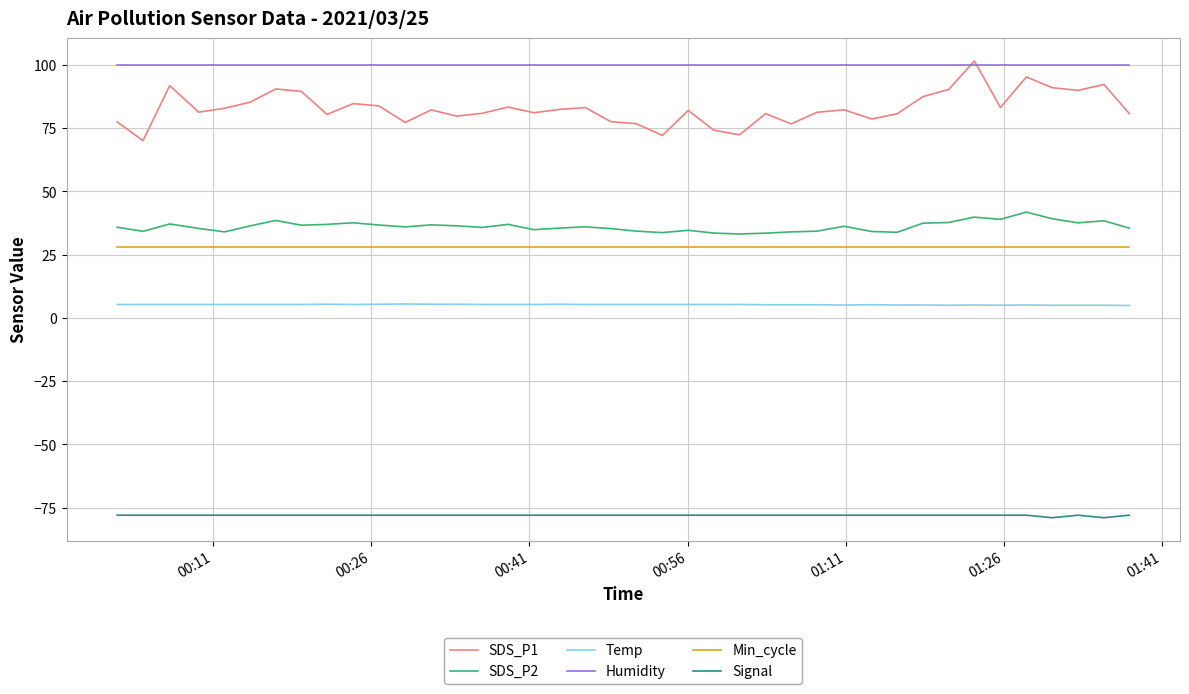

Which series has the largest range (max minus min)?

SDS_P1